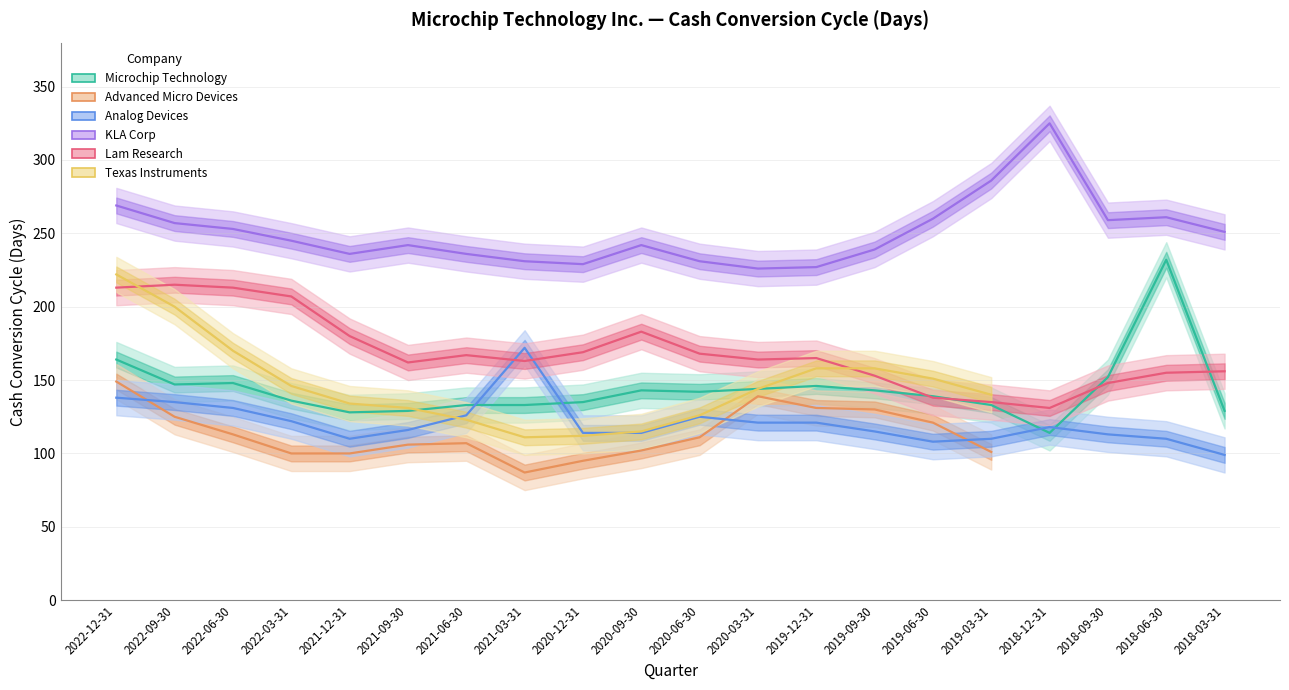

What is the label of the 13th point from the right?

2021-03-31